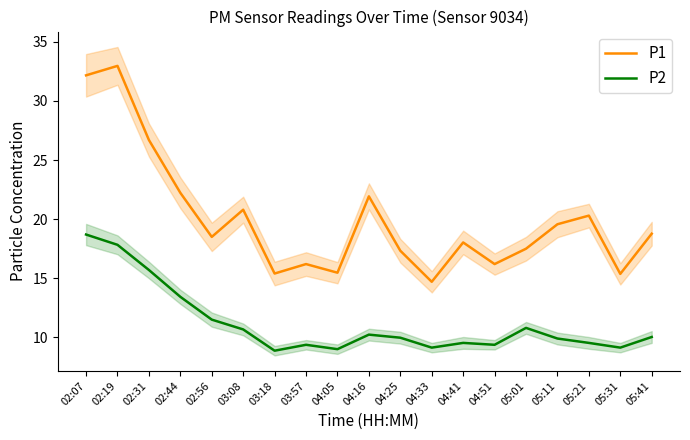

At how many categories does at least one series exceed 14?

19